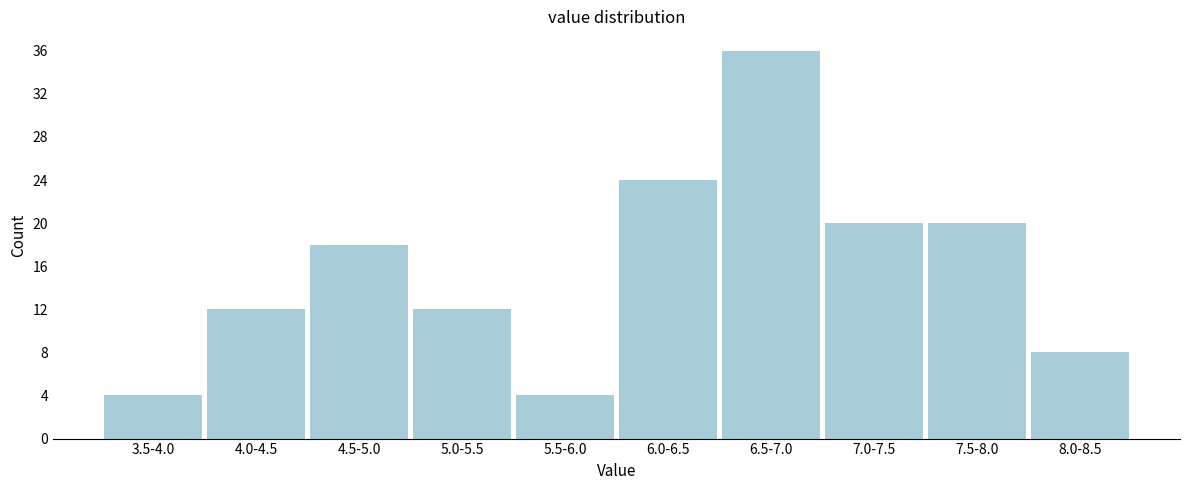

Reading left to right, what are all the values shown in this chart?

3.5-4.0=4	4.0-4.5=12	4.5-5.0=18	5.0-5.5=12	5.5-6.0=4	6.0-6.5=24	6.5-7.0=36	7.0-7.5=20	7.5-8.0=20	8.0-8.5=8